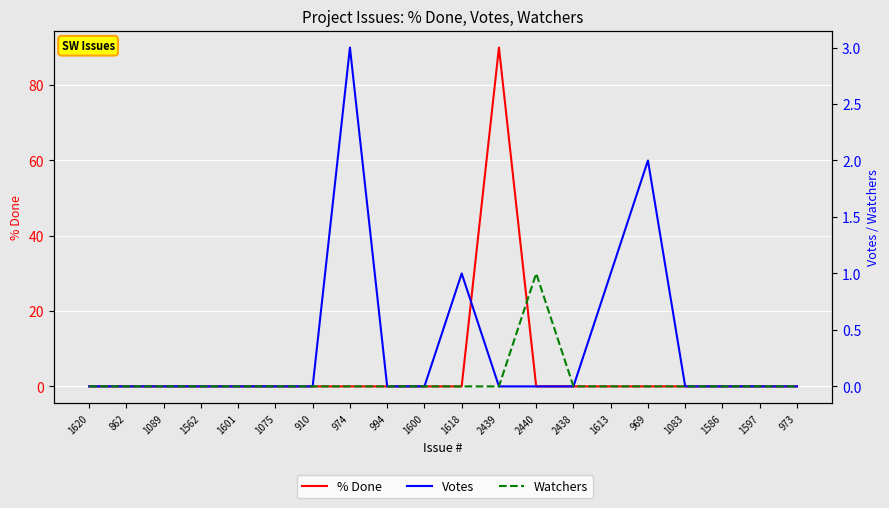

Where do % Done and Watchers first cross each other?

2439 and 2440